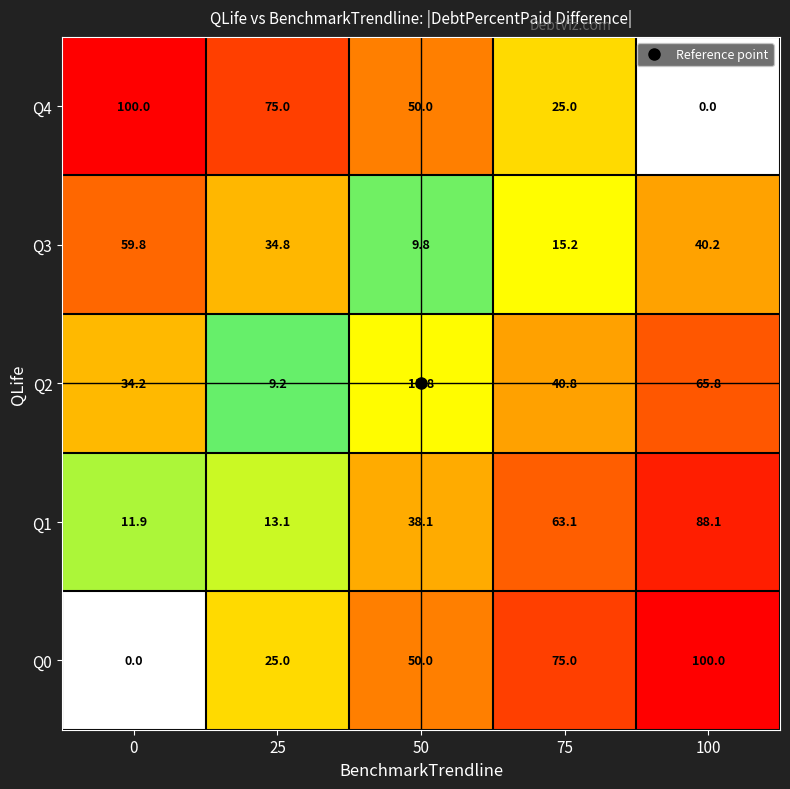

What is the difference between the highest and lowest values at 25?

65.8